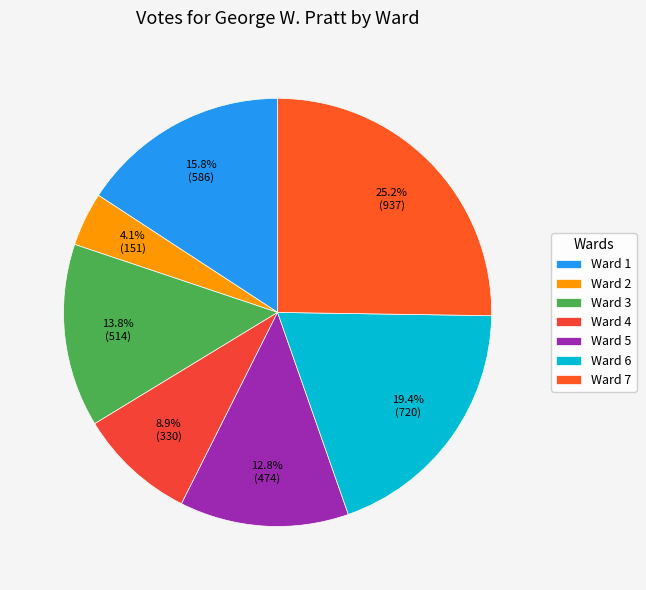

Which category has the smallest portion of the pie?

Ward 2